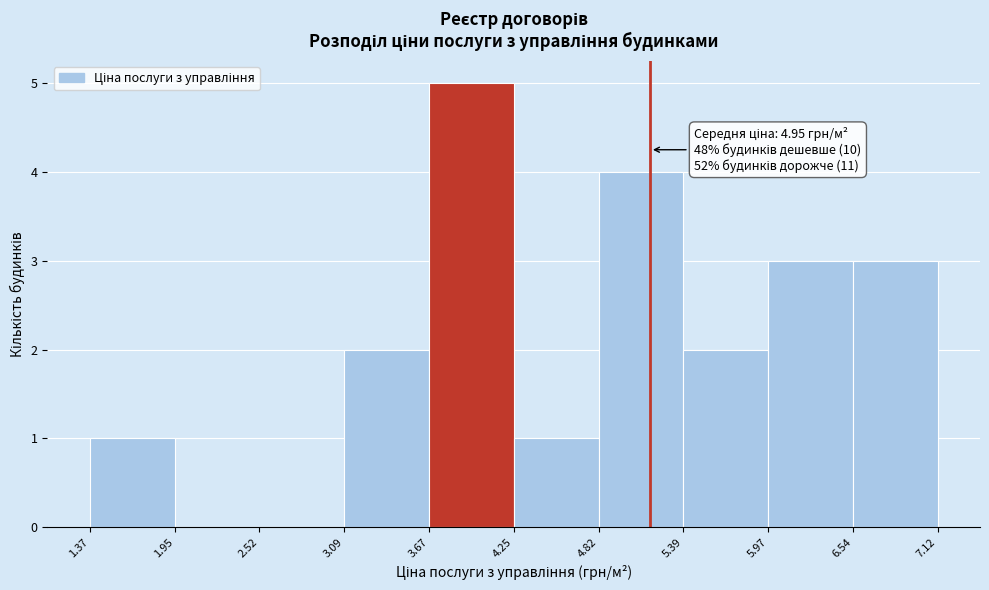

Which range on the x-axis has the tallest bar?

3.67 to 4.25